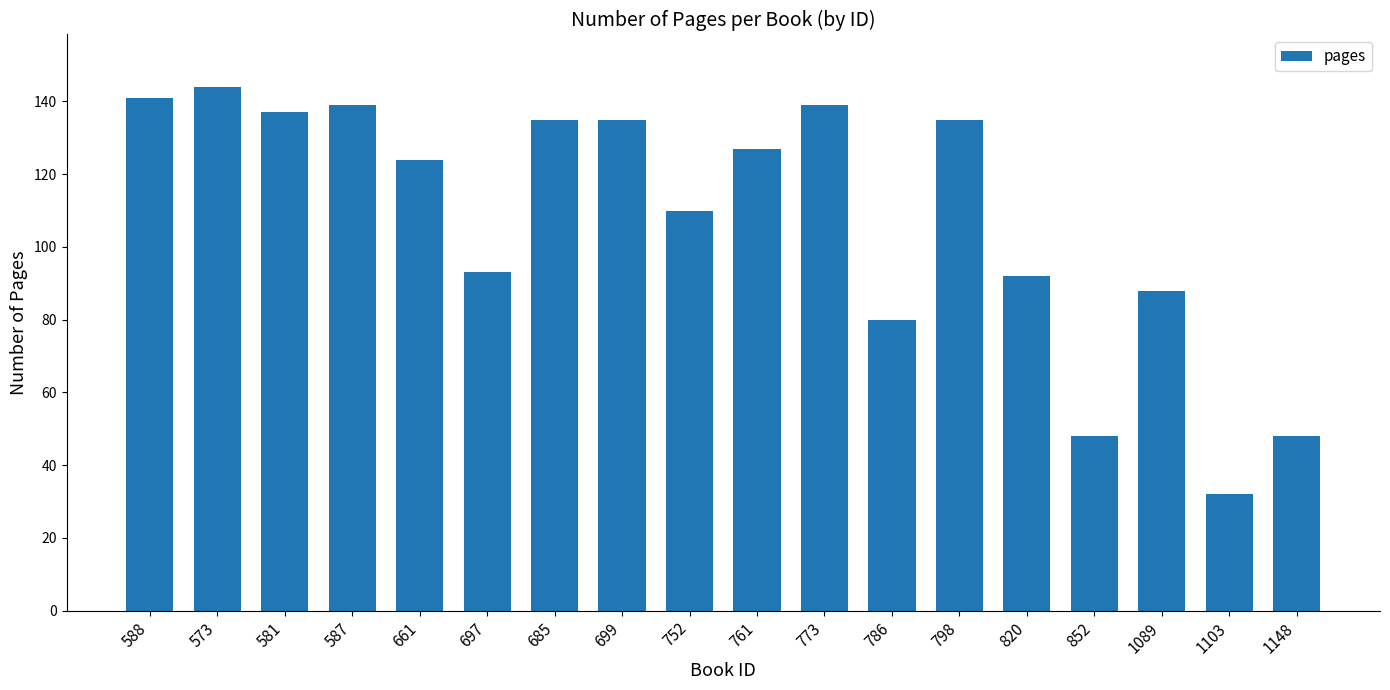

What is the minimum value shown in the chart?

32